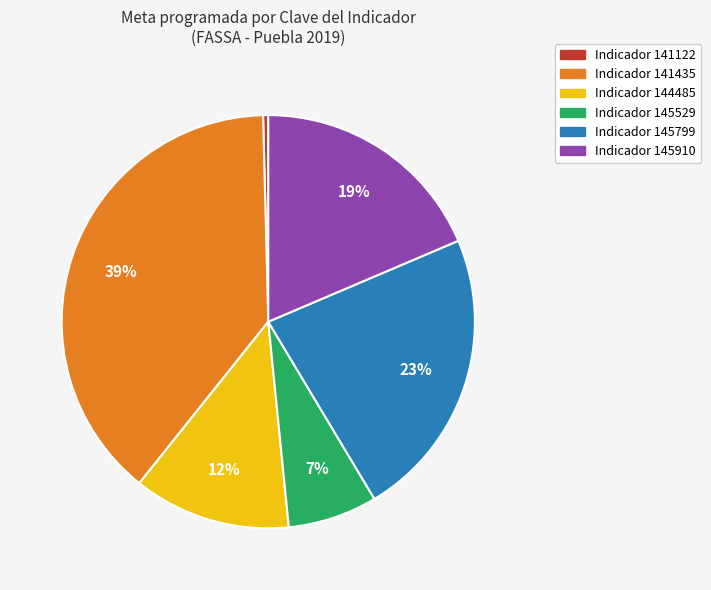

Is there any slice that represents more than half of the pie?

No